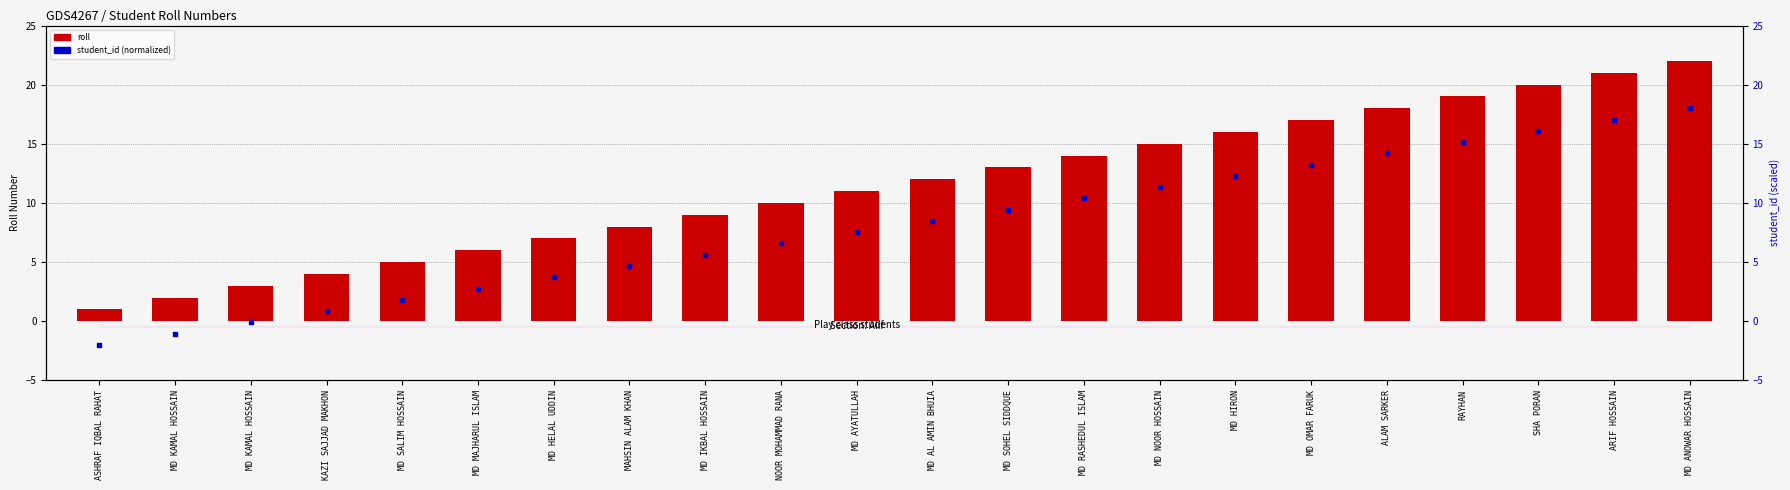

At which category is the sum across all series the highest?

MD ANOWAR HOSSAIN